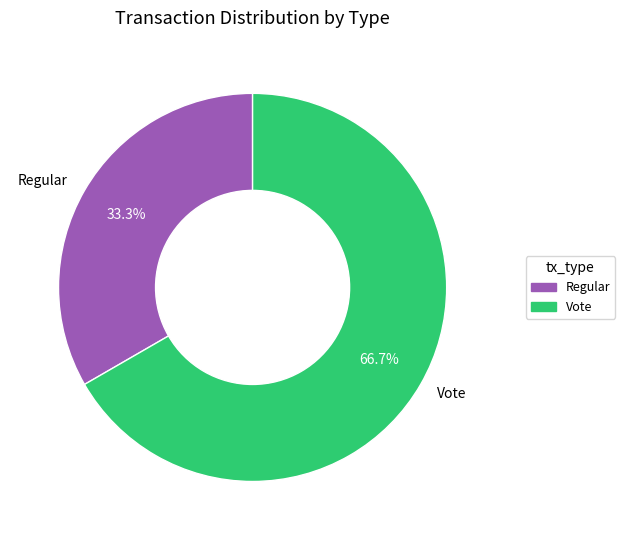

To the nearest percent, what percentage of the pie is Regular?

33%